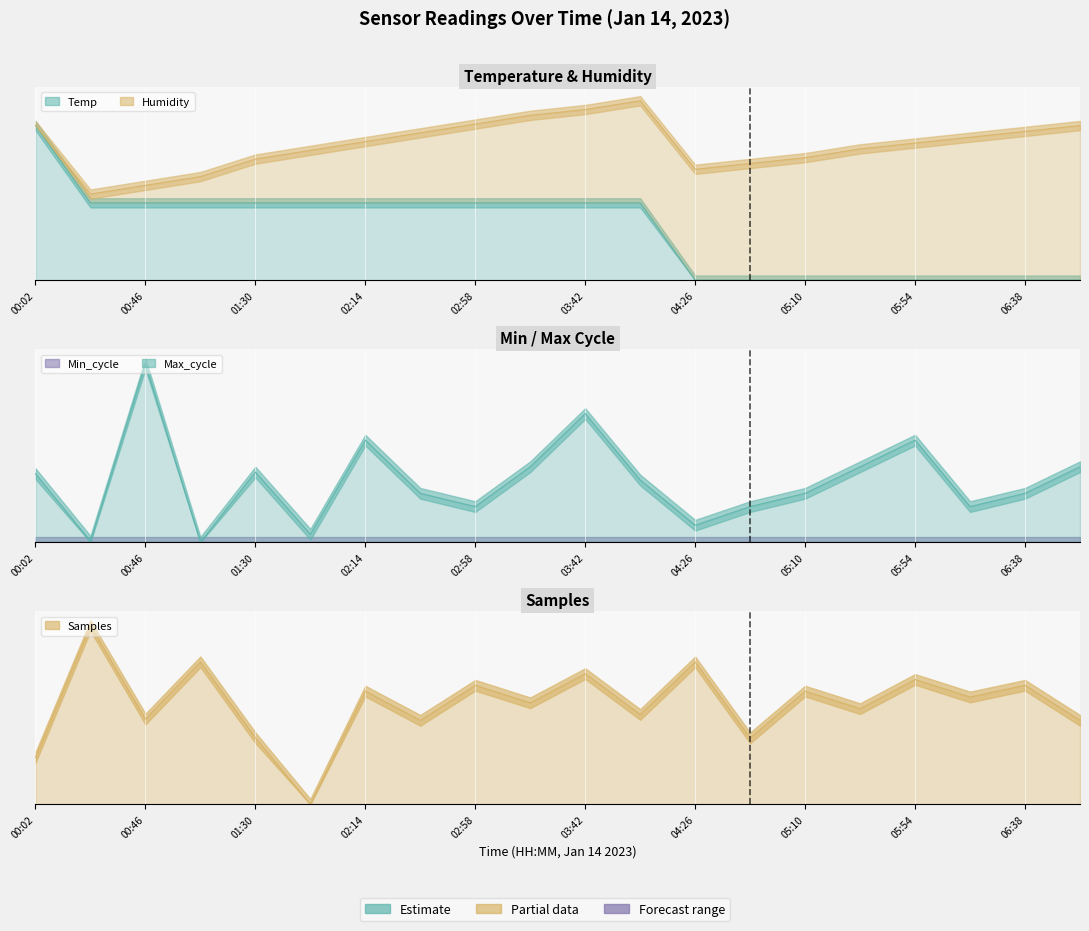

Count the Samples values in the range 0 to 1.

20